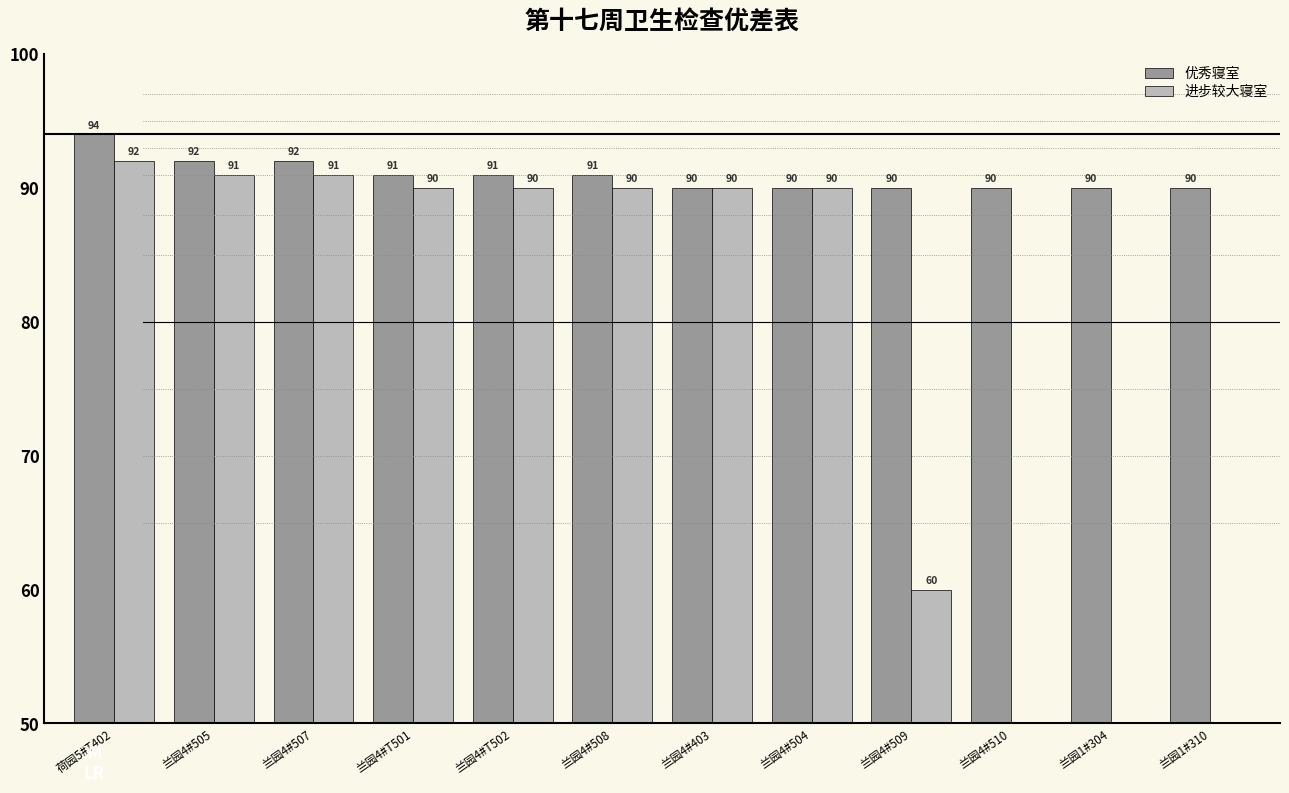

How many distinct data groups are displayed?

2